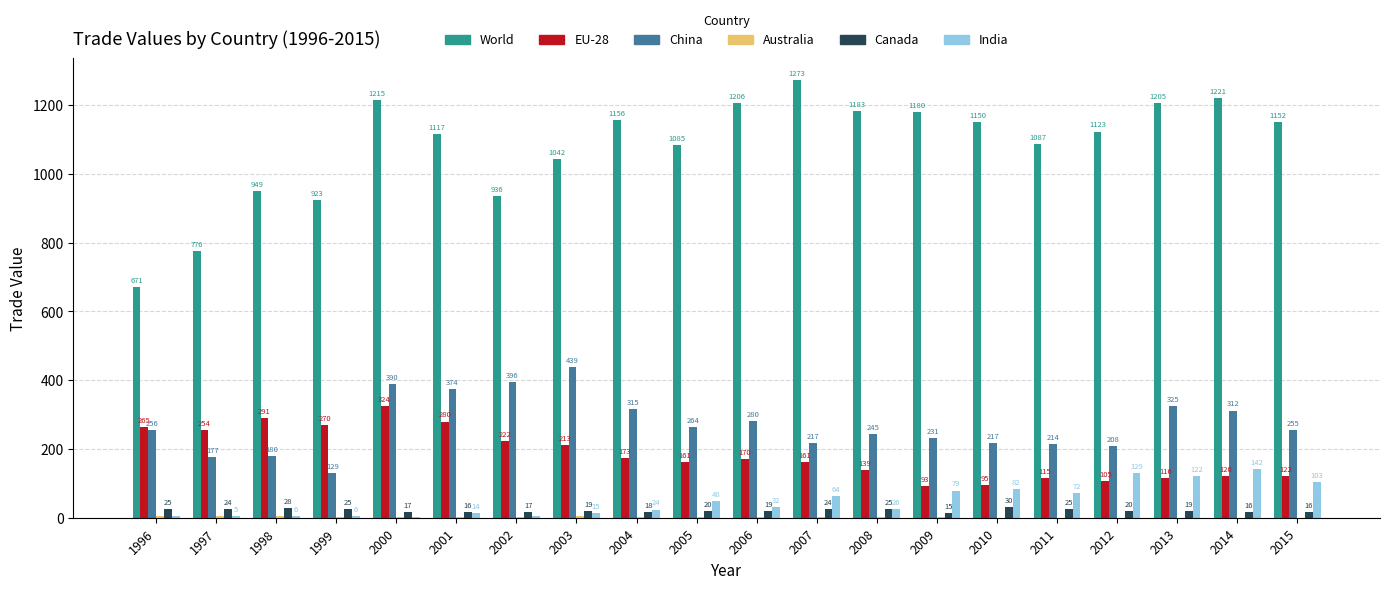

How many series are shown in this chart?

6